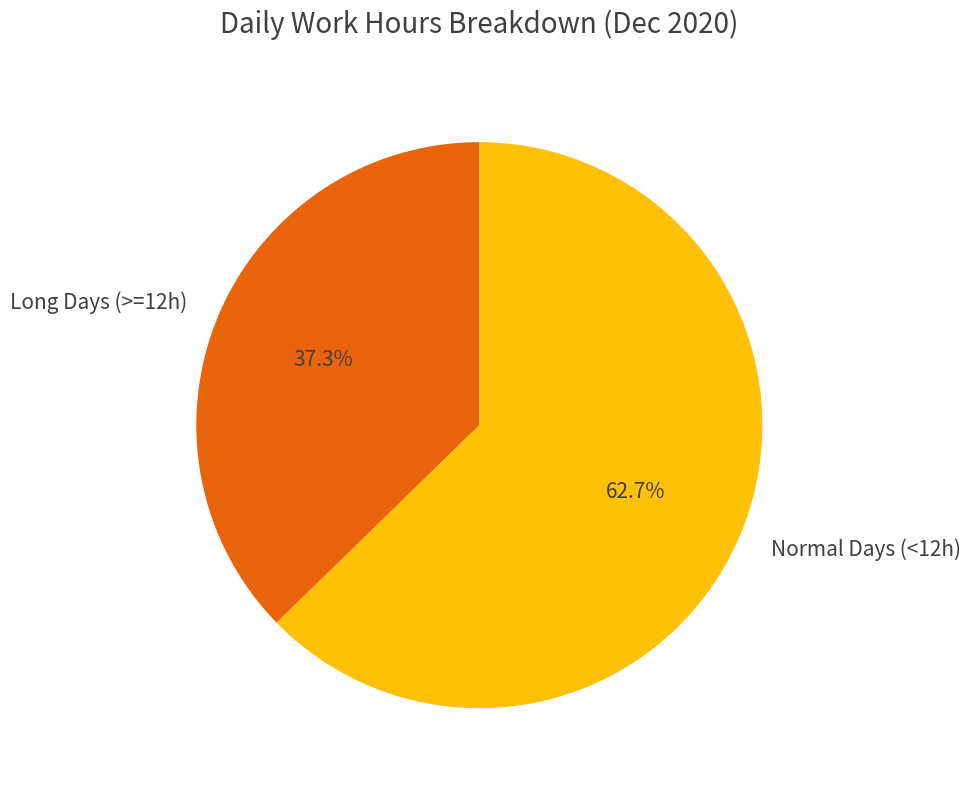

Combined, do Normal Days (<12h) and Long Days (>=12h) account for over 50%?

Yes